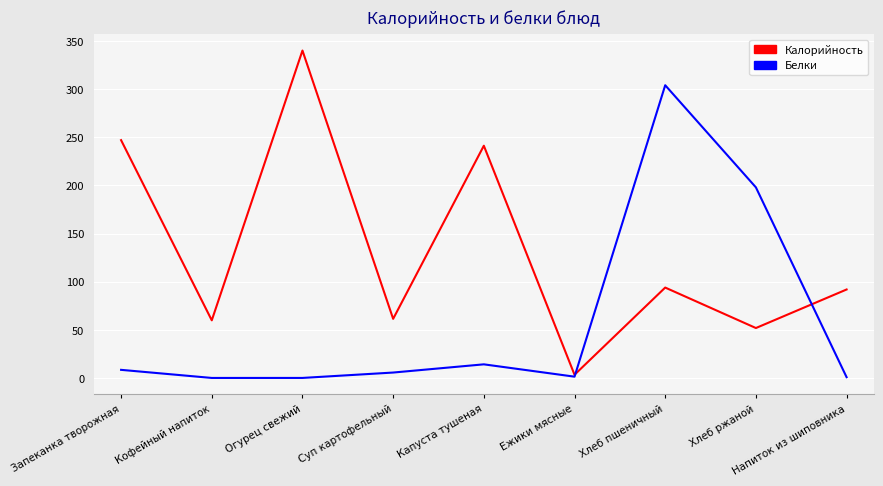

Which series has the largest total across all categories?

Калорийность